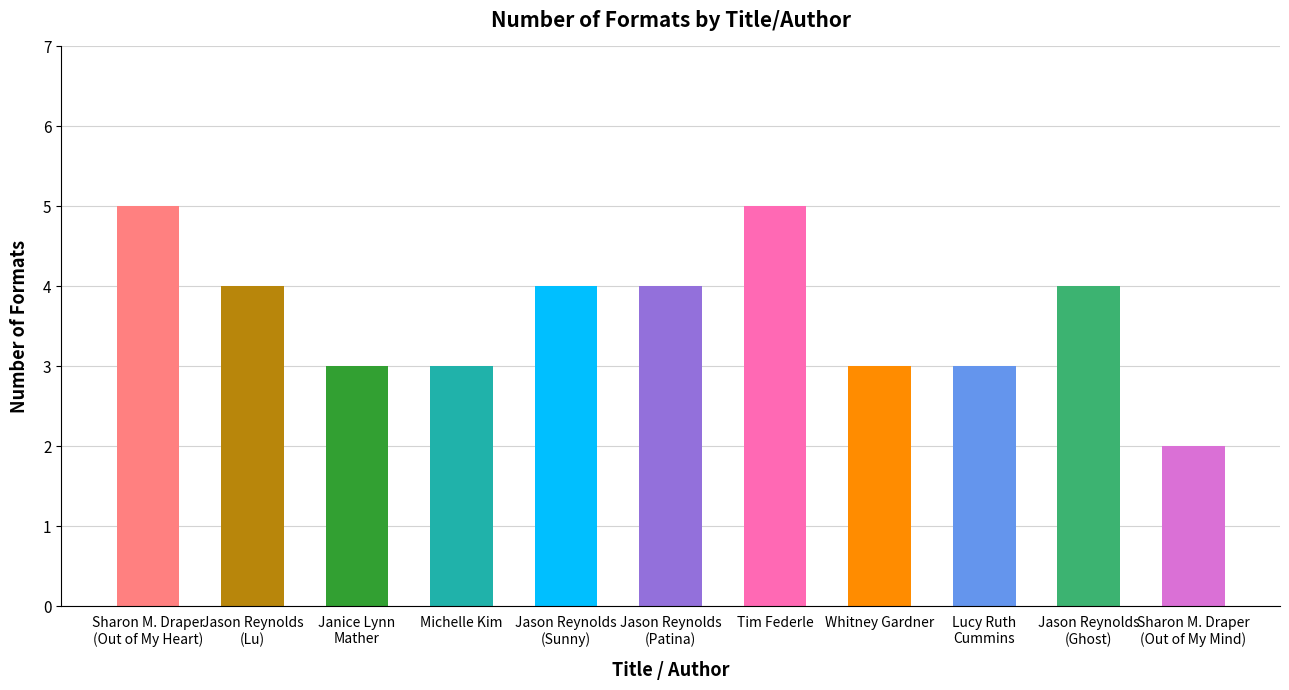

What is the maximum value shown in the chart?

5